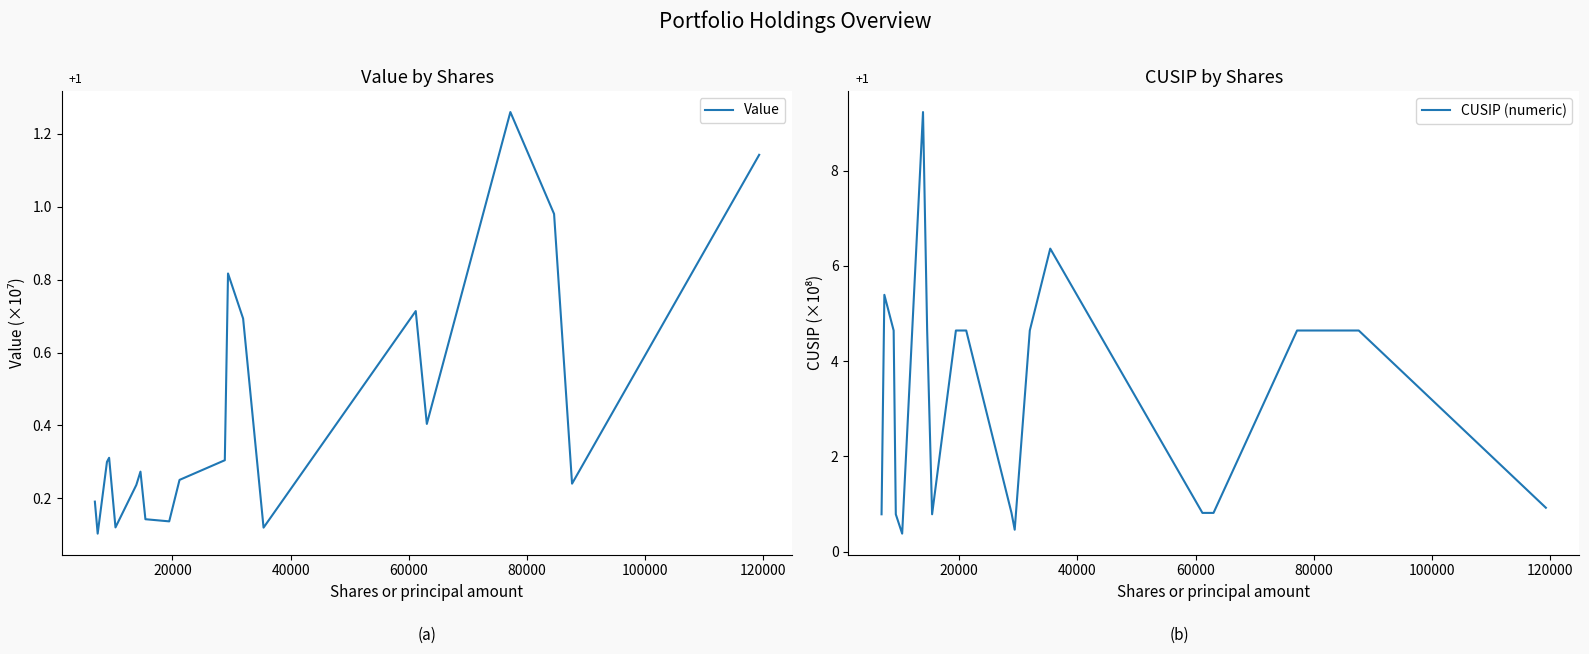

What is the lowest value of the CUSIP (numeric) series?

0.4